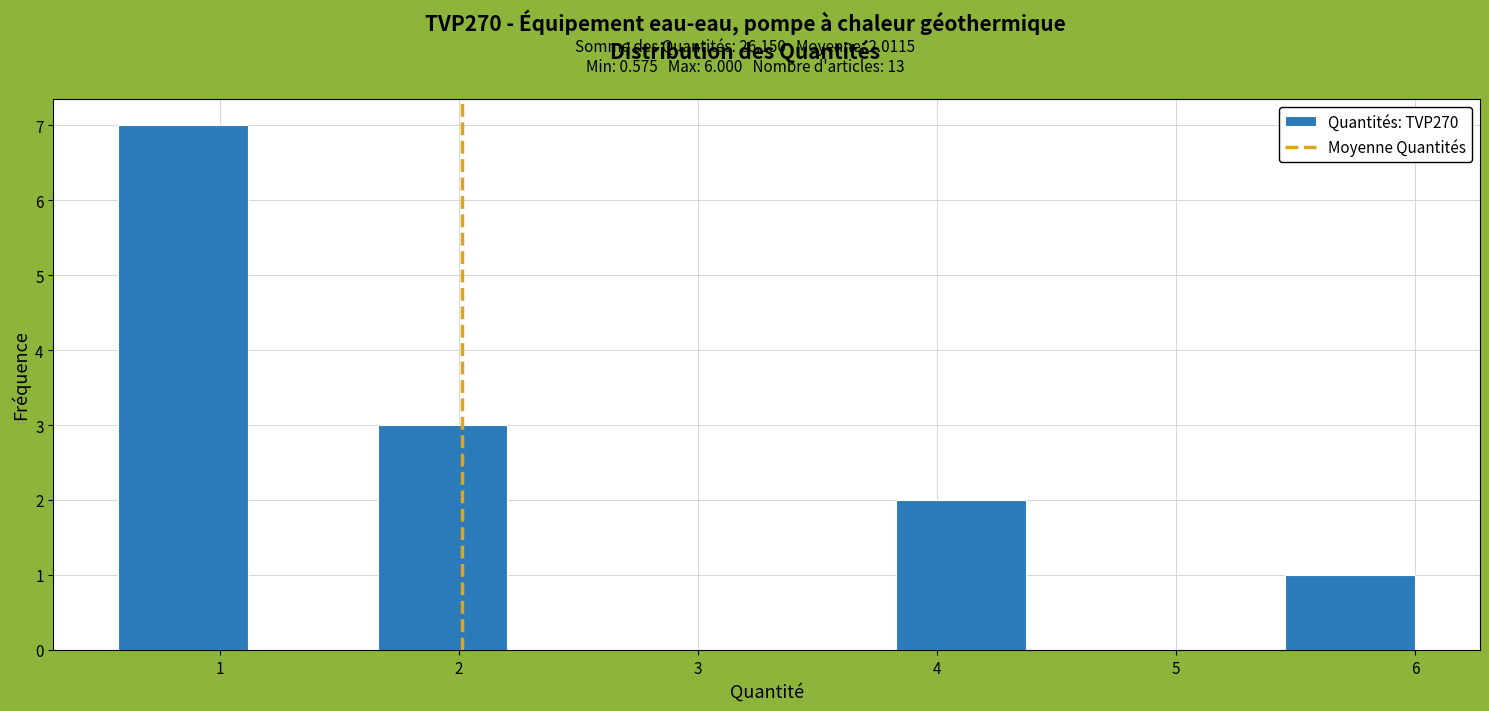

Over which range of the x-axis is the bar tallest?

0.6 to 1.1